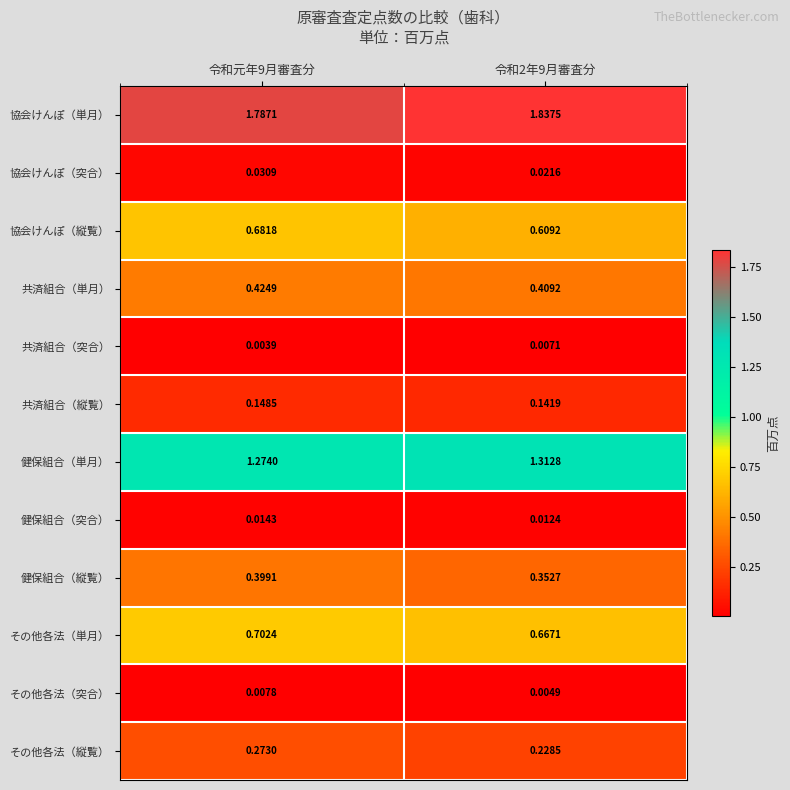

At 令和元年9月審査分, list the series in order from smallest to largest.

共済組合（突合）, その他各法（突合）, 健保組合（突合）, 協会けんぽ（突合）, 共済組合（縦覧）, その他各法（縦覧）, 健保組合（縦覧）, 共済組合（単月）, 協会けんぽ（縦覧）, その他各法（単月）, 健保組合（単月）, 協会けんぽ（単月）